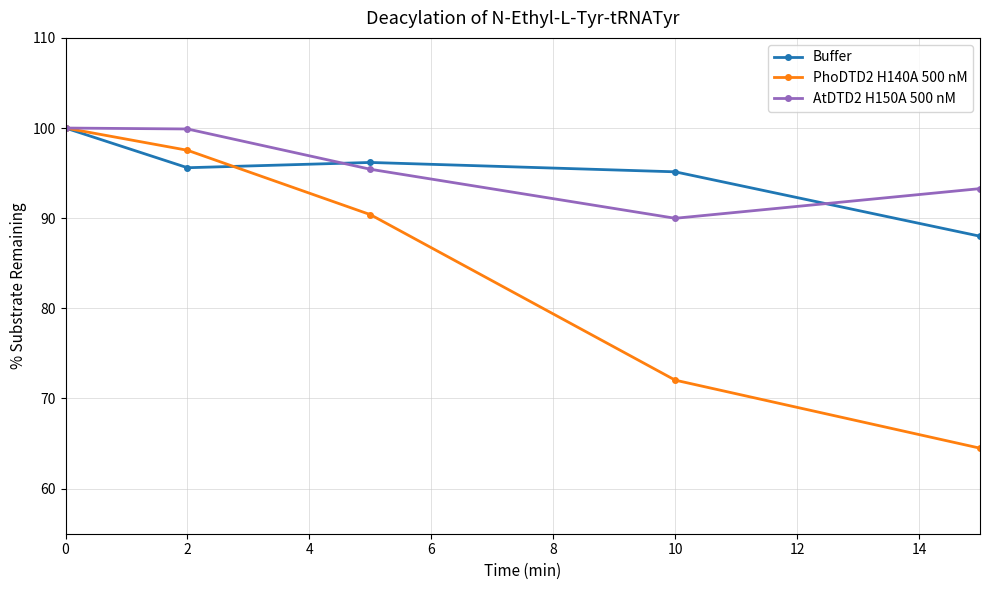

What is the difference between the maximum and minimum values in the PhoDTD2 H140A 500 nM series?

35.5